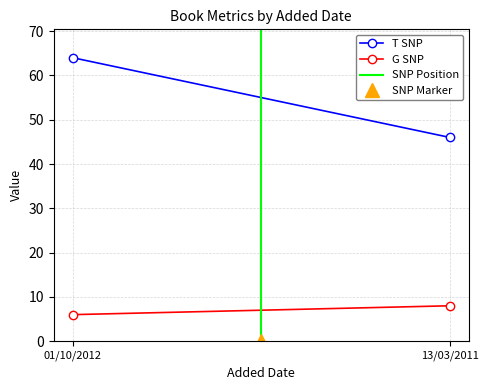

Which series changed the most between 01/10/2012 and 13/03/2011?

T SNP